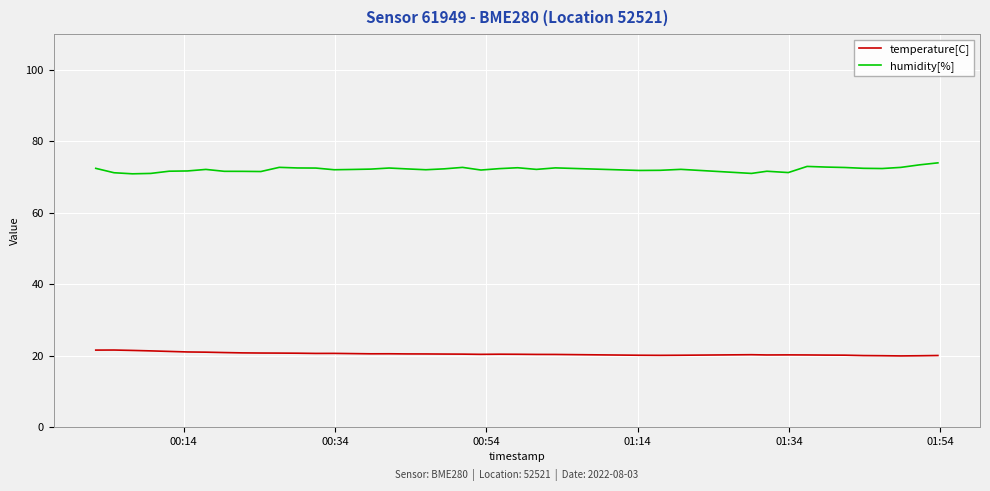

What are all the series names shown in the legend?

temperature[C], humidity[%]